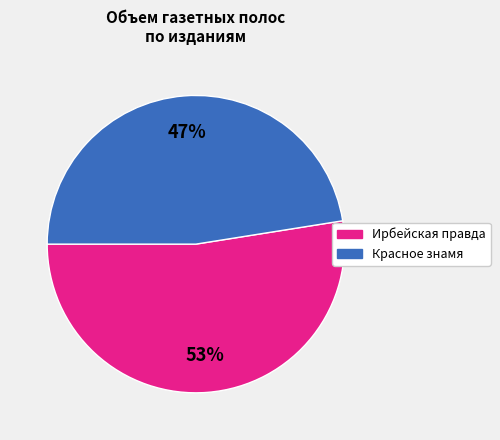

Count the number of slices in the pie.

2